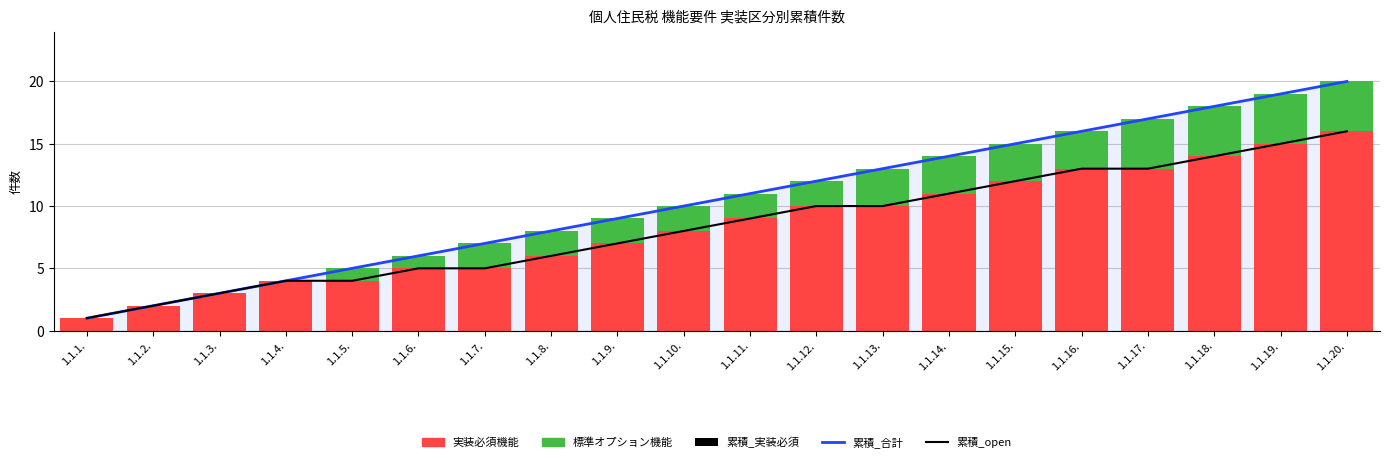

Which category has the lowest value in the 累積_open series?

1.1.1.